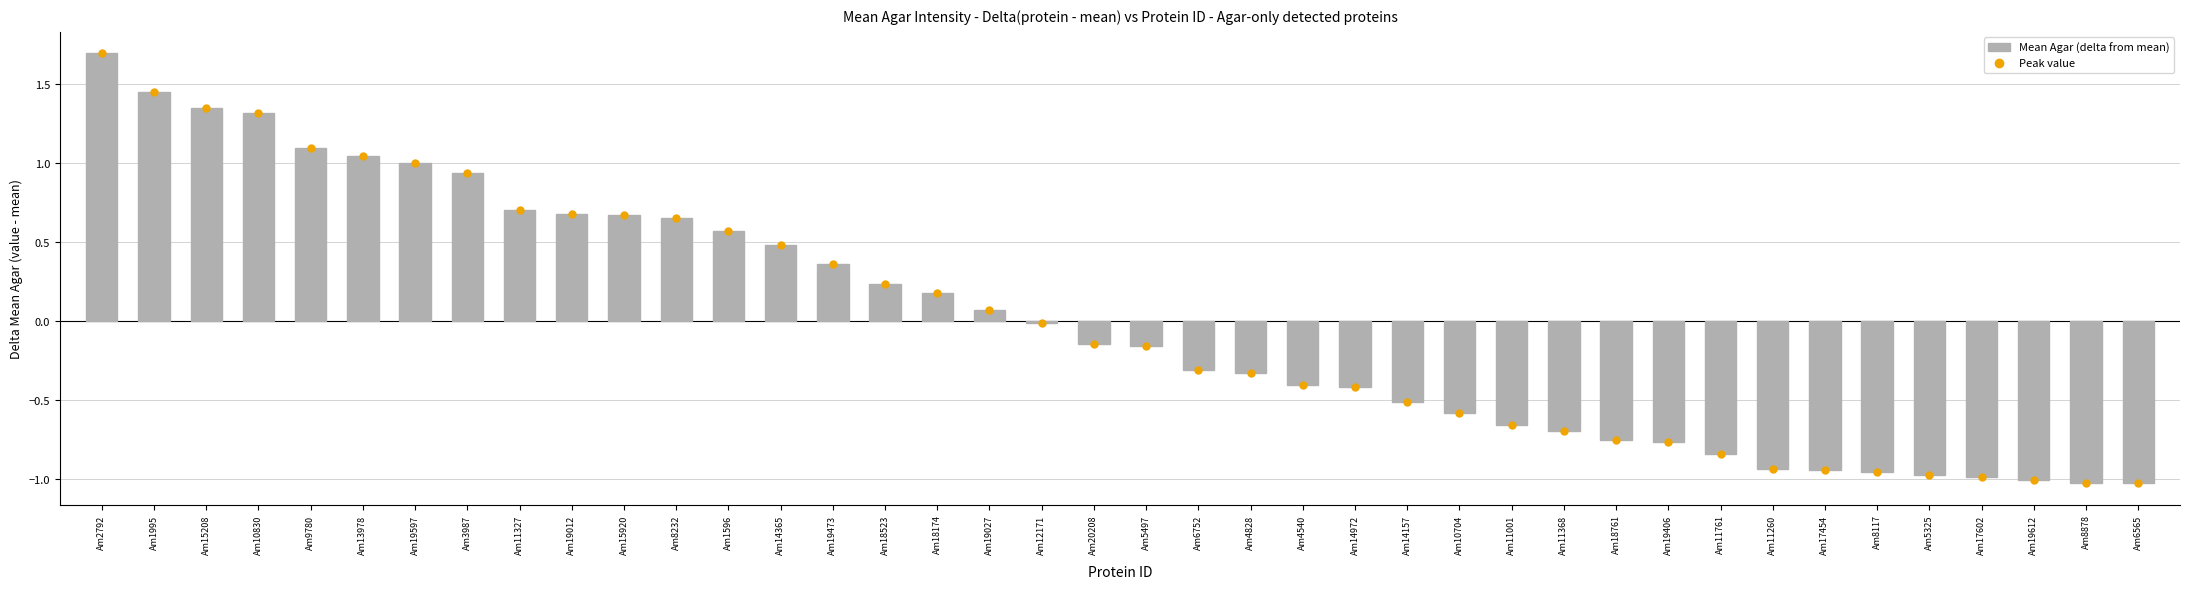

Which has a higher value, Am19597 or Am14365?

Am19597